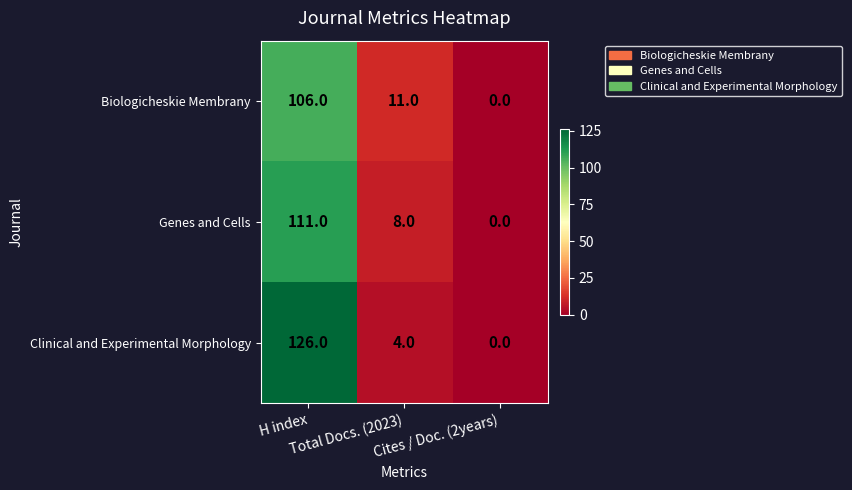

List the series in order of their peak value, highest first.

Clinical and Experimental Morphology, Genes and Cells, Biologicheskie Membrany